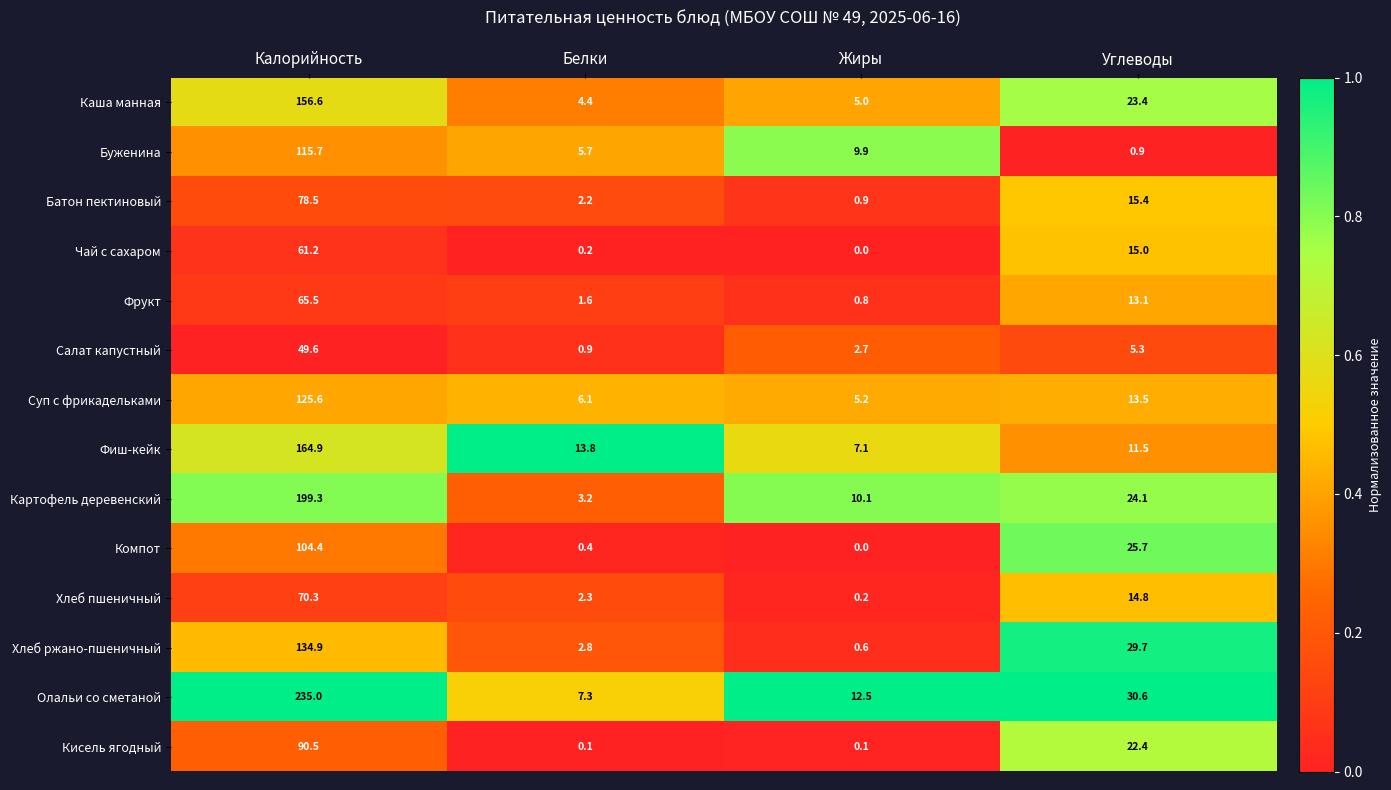

True or false: Хлеб ржано-пшеничный has a value of 29.7 at Углеводы.

True